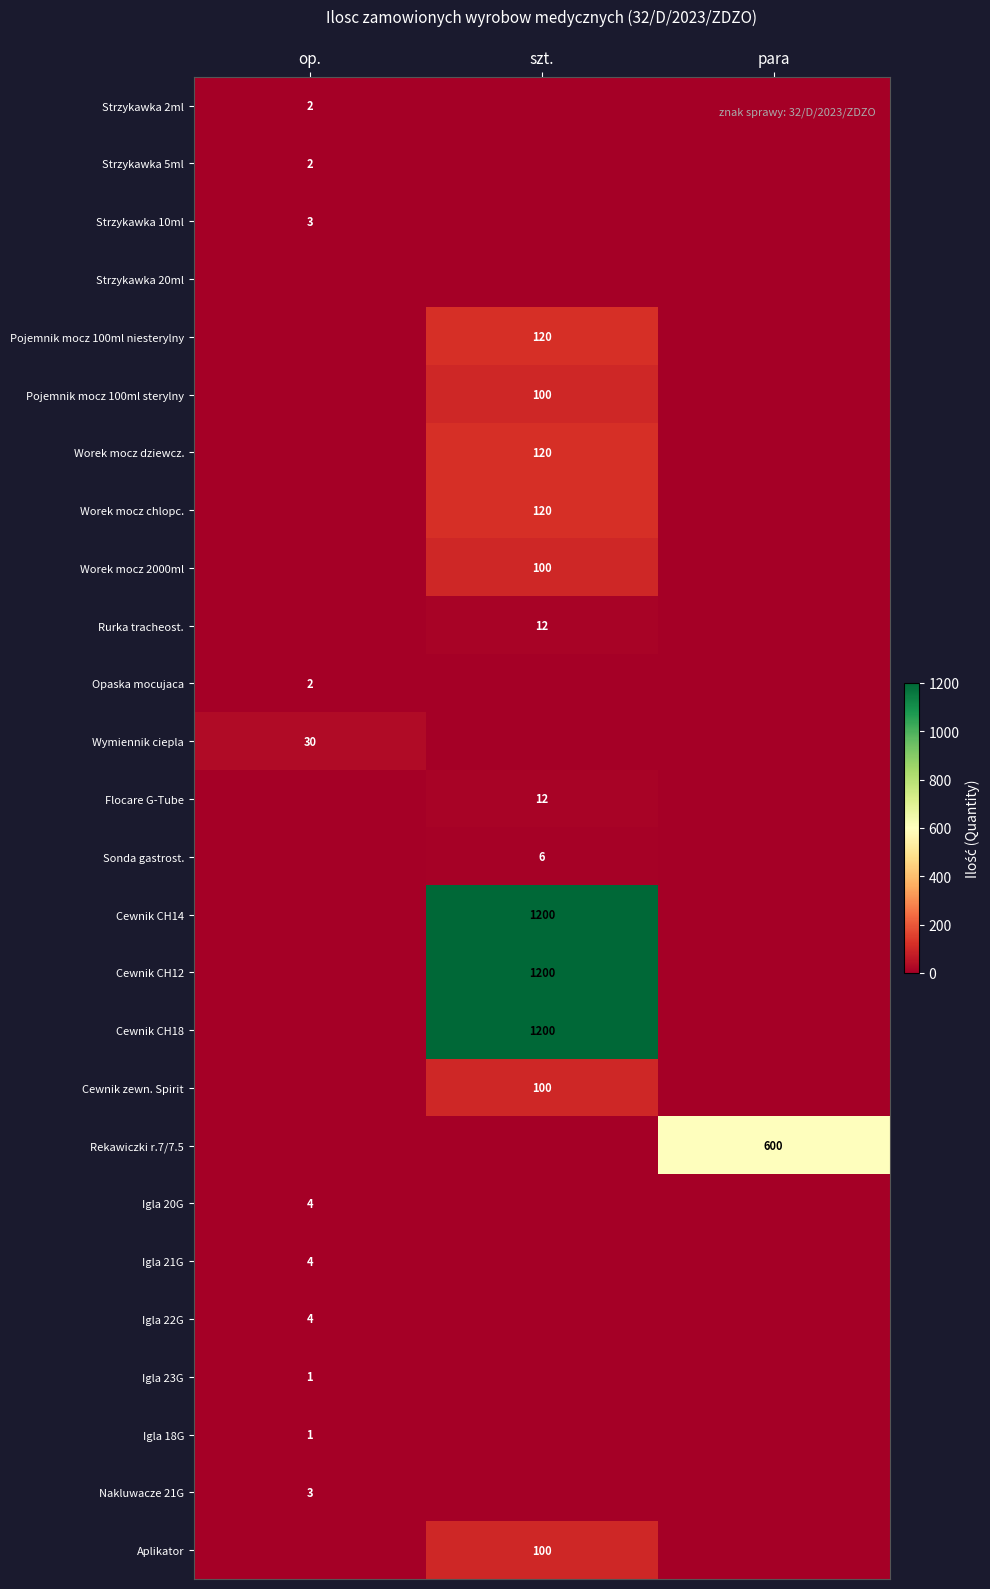

How many distinct data groups are displayed?

26